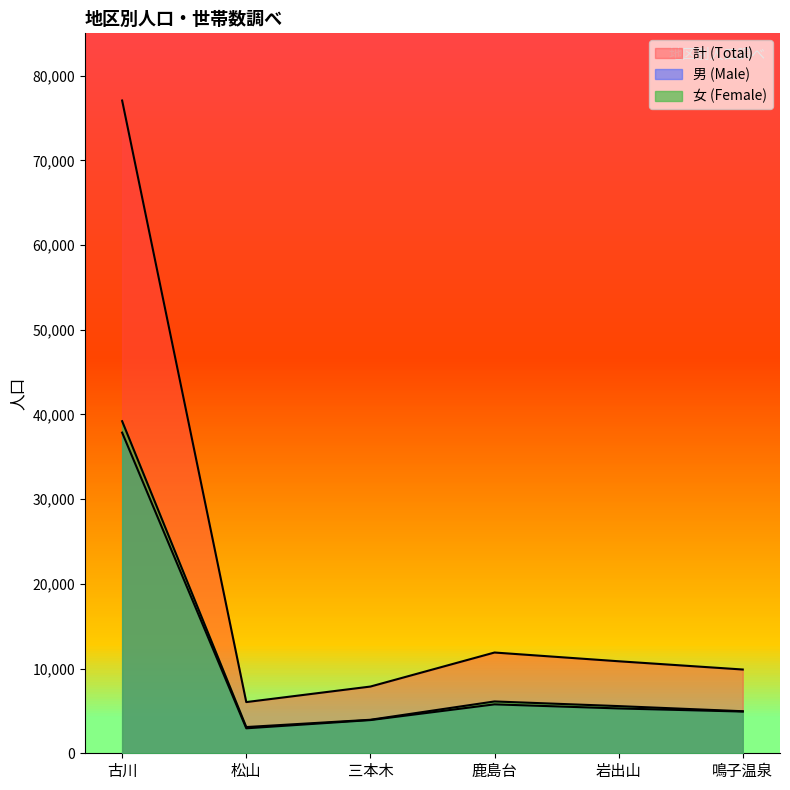

What is the difference between the second highest and minimum values in the 女 (Female) series?

3023